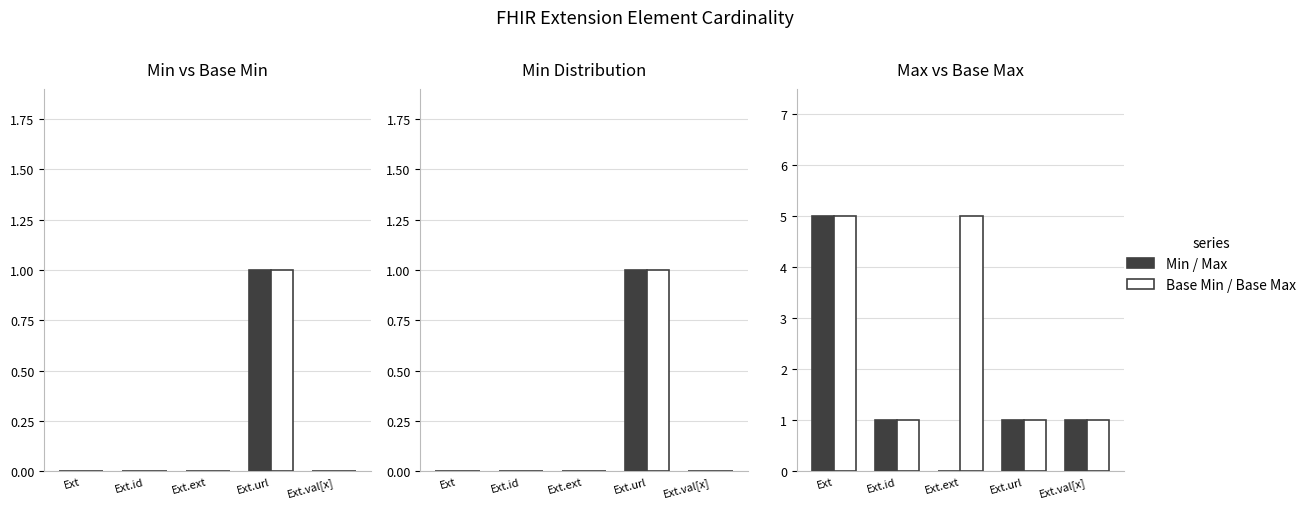

Which label corresponds to the largest value in the chart?

Ext